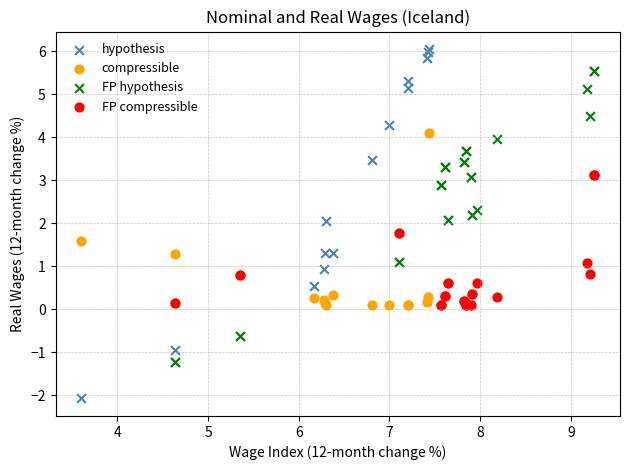

What are all the series names shown in the legend?

hypothesis, compressible, FP hypothesis, FP compressible